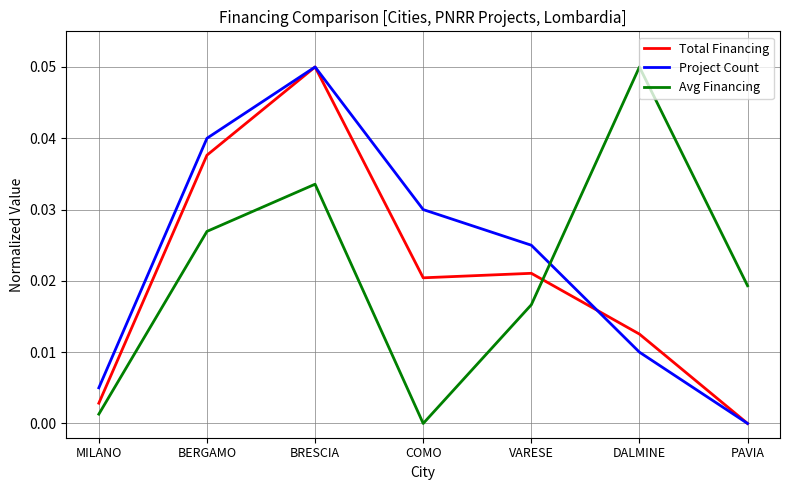

Which category has the lowest value in the Total Financing series?

PAVIA